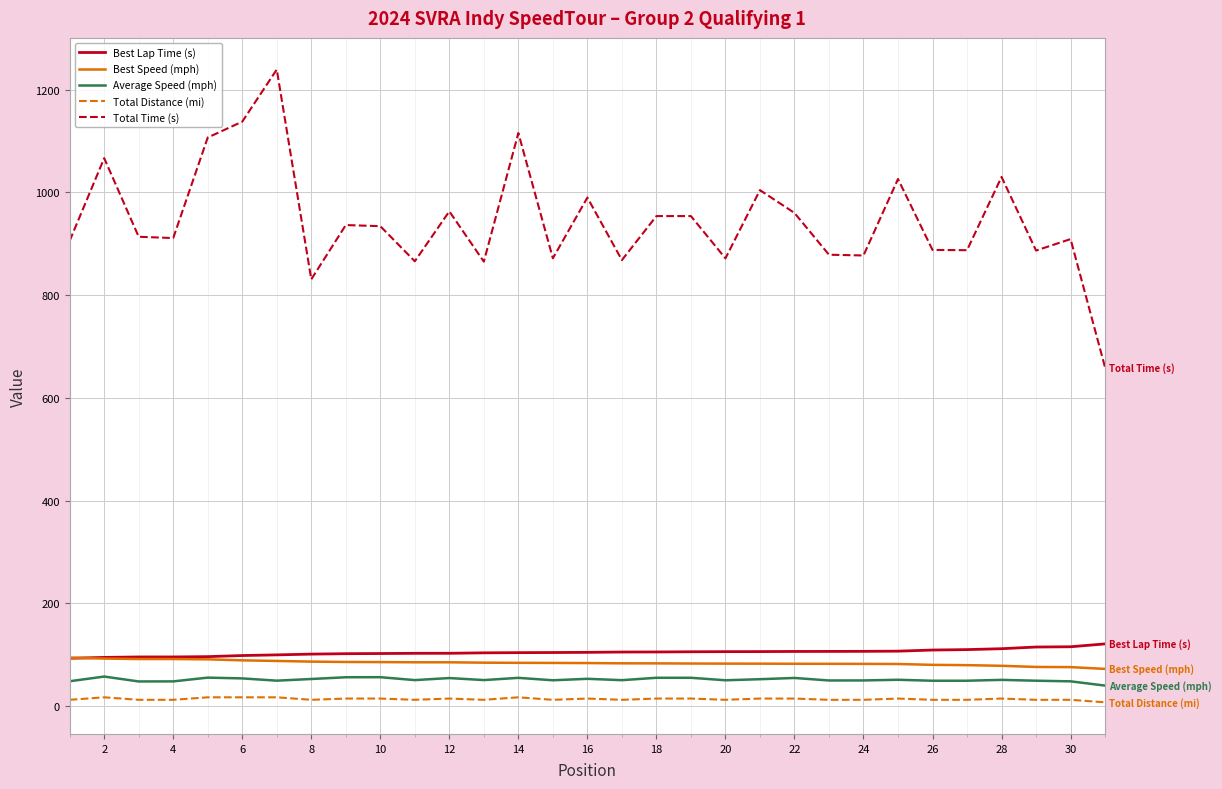

True or false: Best Lap Time (s) and Total Time (s) intersect in this chart.

False